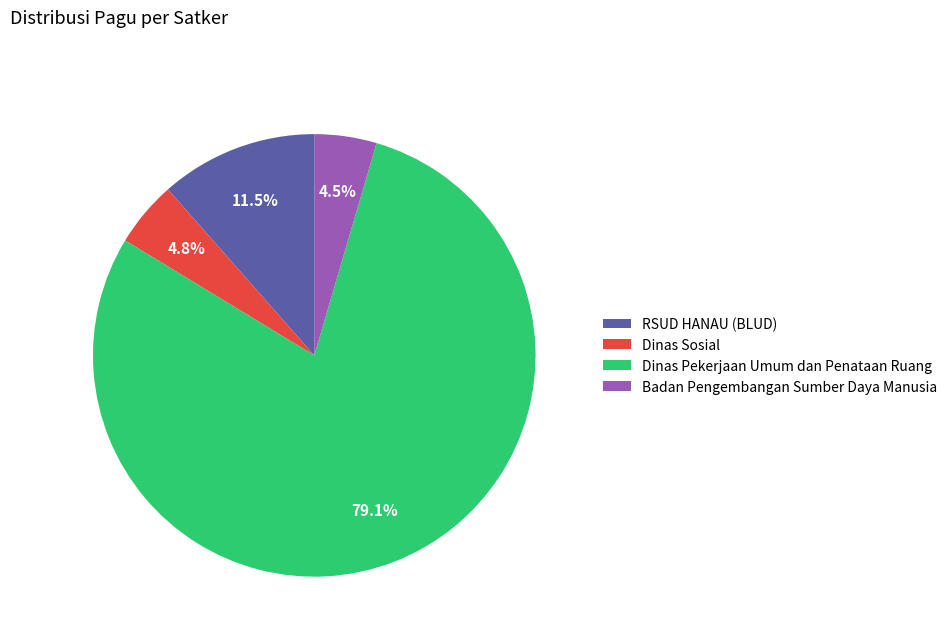

True or false: Dinas Sosial accounts for 11% of the total.

False